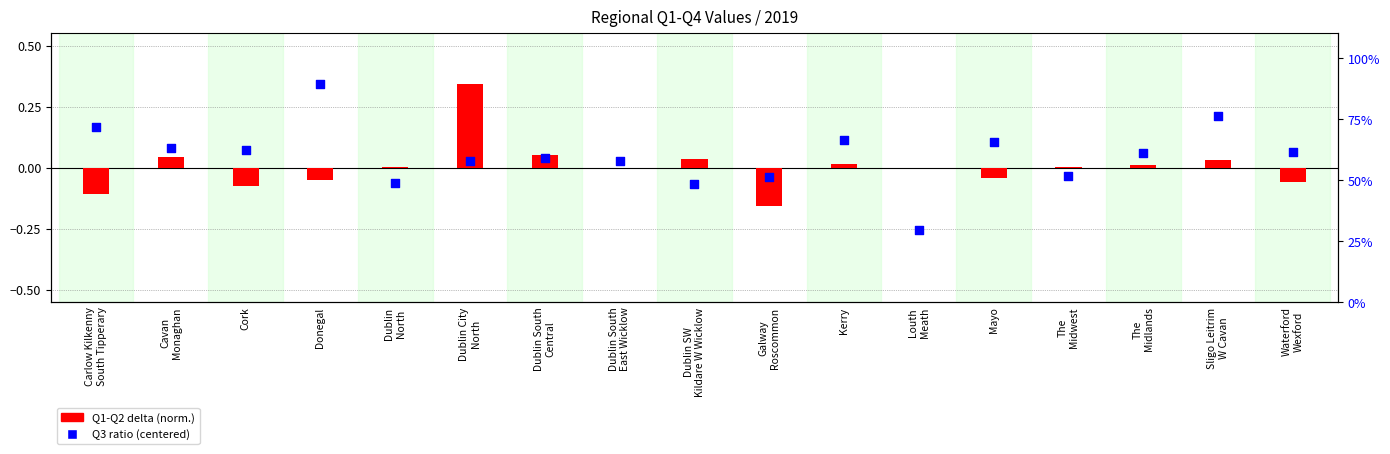

Between Mayo and Cavan
Monaghan, which is larger?

Cavan
Monaghan